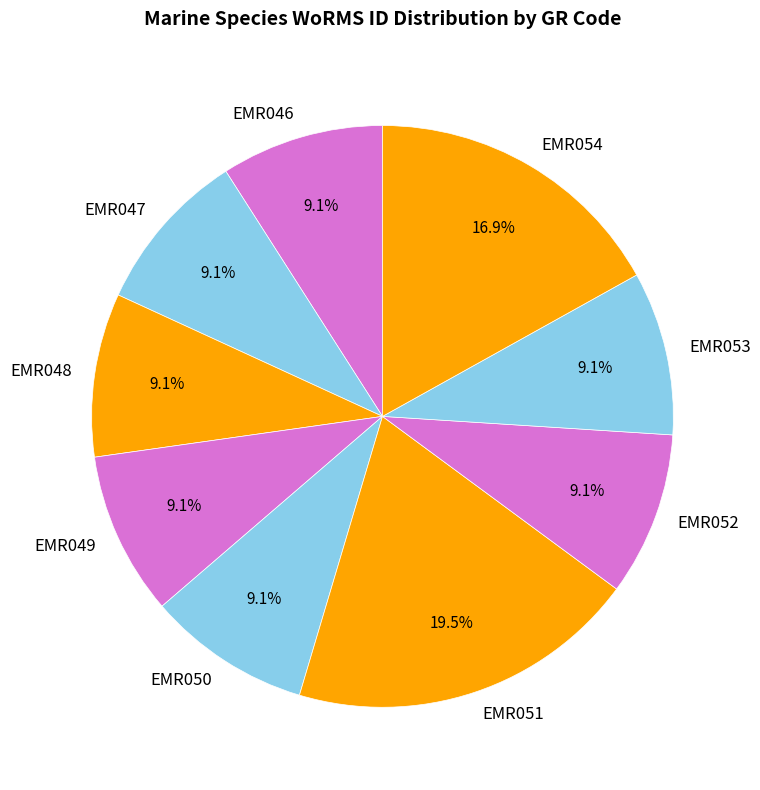

How many slices are in this pie chart?

9